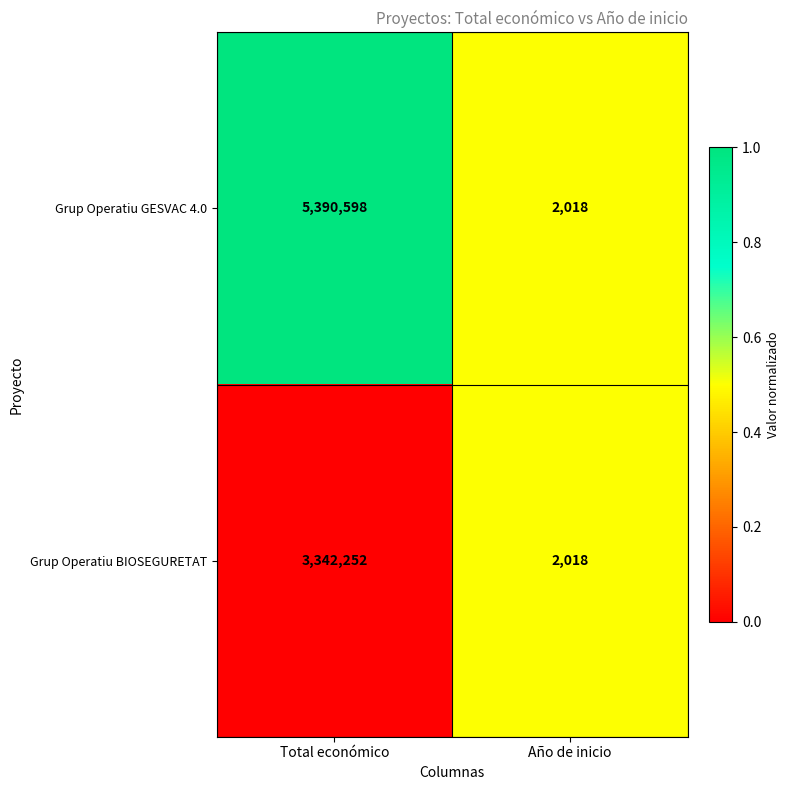

Rank the categories by Grup Operatiu BIOSEGURETAT value from highest to lowest.

Total económico, Año de inicio